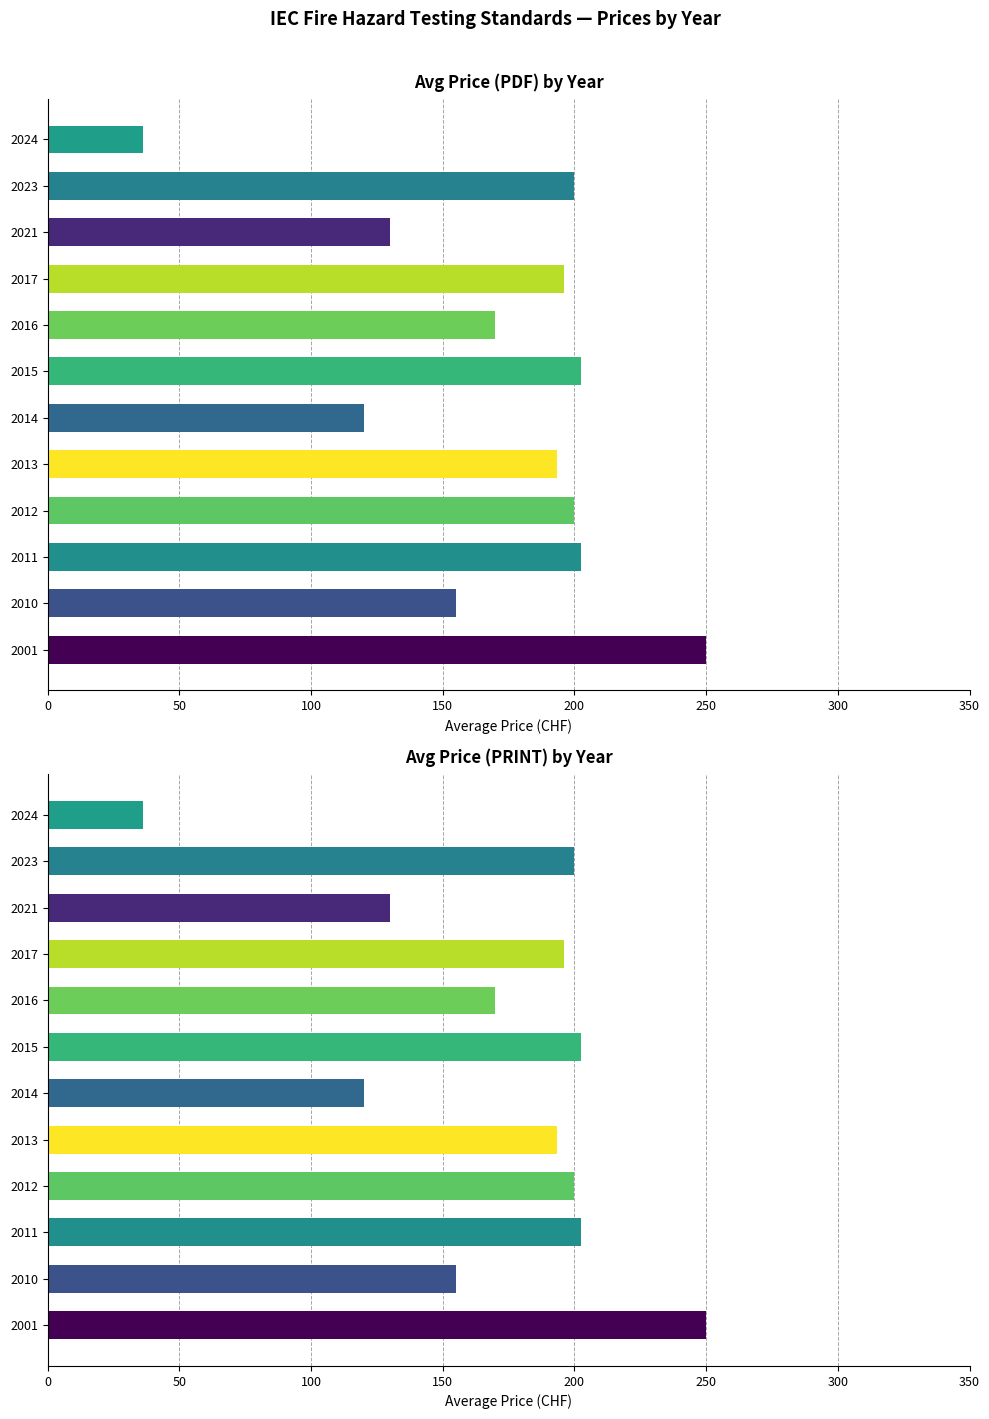

Rank the series by their maximum value, from highest to lowest.

Price (PDF), Price (PRINT)